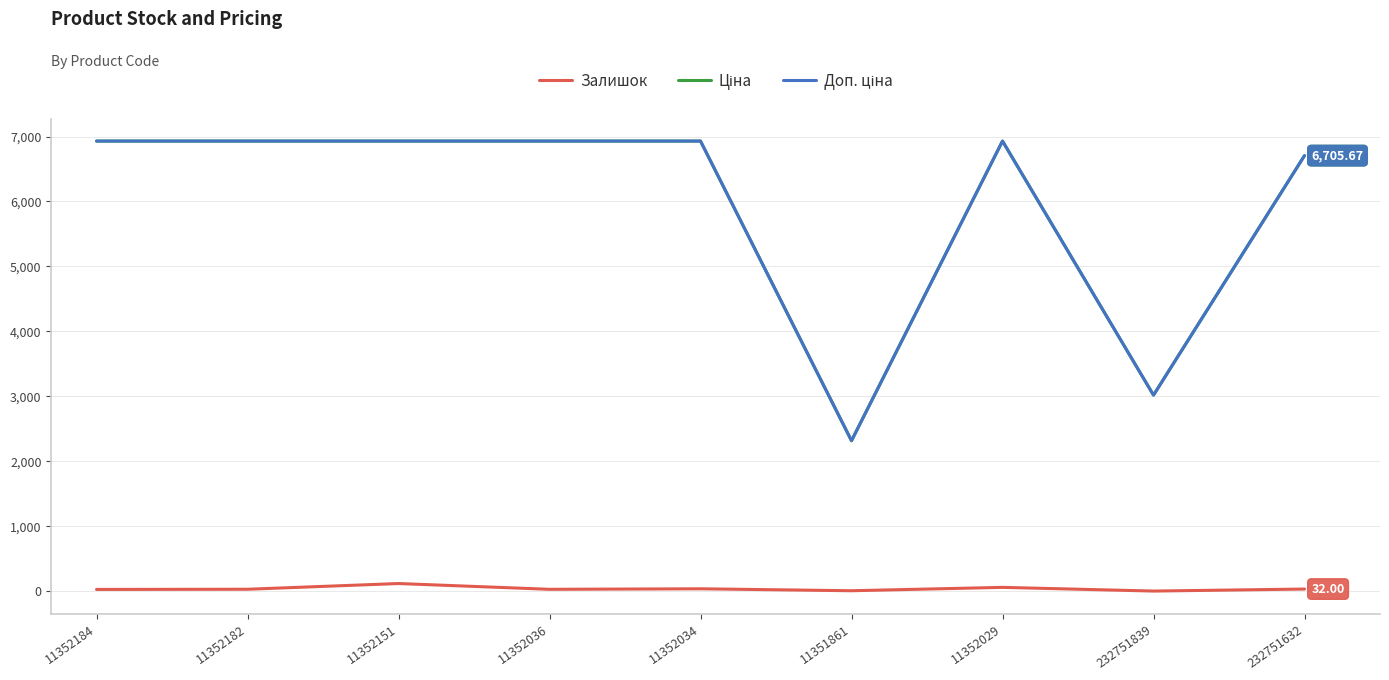

Does the chart display data point markers on the line(s)?

No